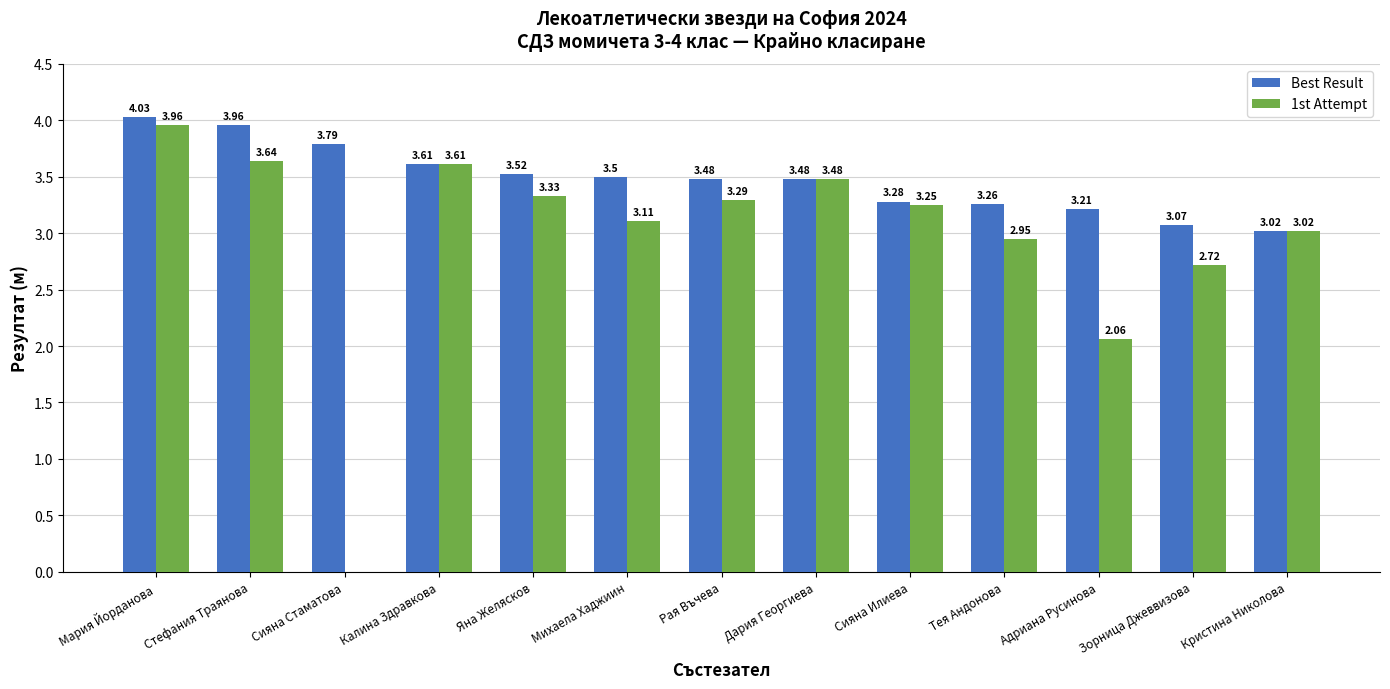

Which series has the largest total across all categories?

Best Result